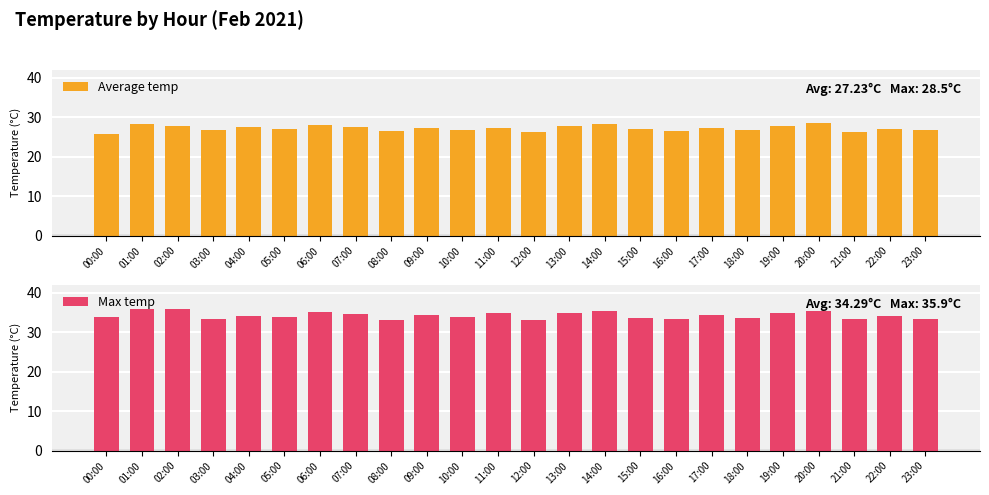

Which series has the widest spread of values?

Average temp